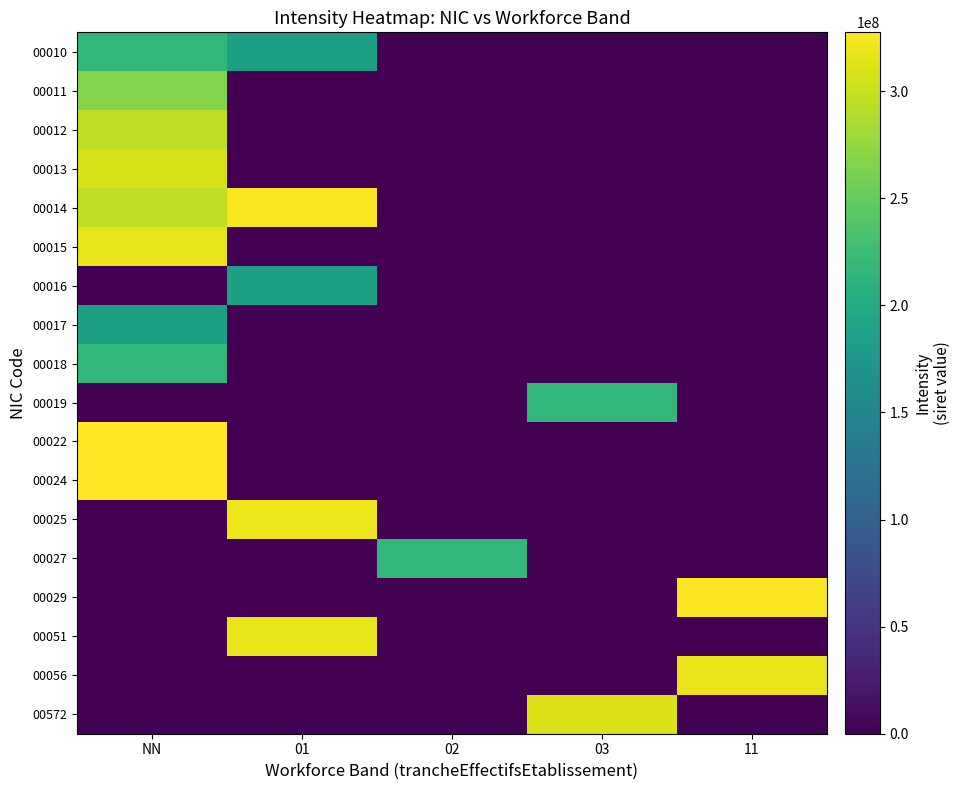

Which has a higher value, NN or 01?

NN